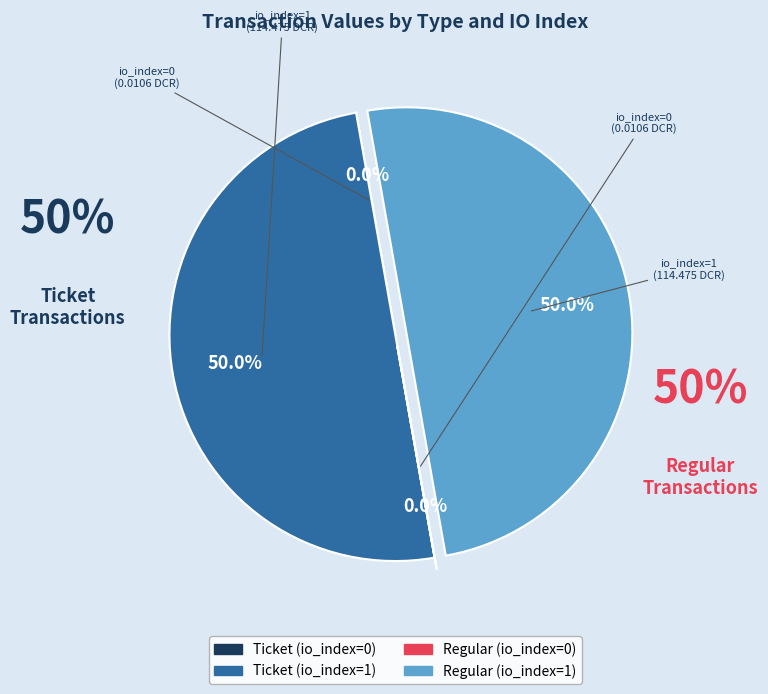

To the nearest percent, what is the average slice percentage?

25%